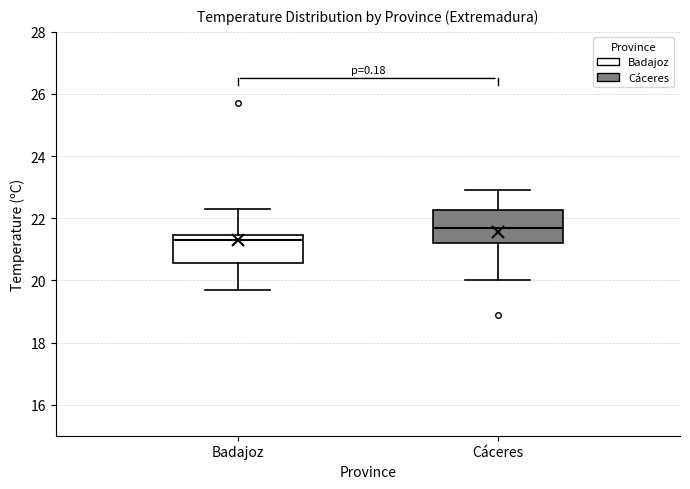

Reading left to right, read every box against the y-axis: the position of its median line, the range the box covers, and the ends of its whiskers. The values are not printed on the chart, so give them approximately, as read against the axis.

Badajoz: median 21.4 (just below the box's upper edge), box 20.6 to 21.4, whiskers 19.8 to 22.4
Cáceres: median 21.8, box 21.2 to 22.2, whiskers 20.0 to 23.0